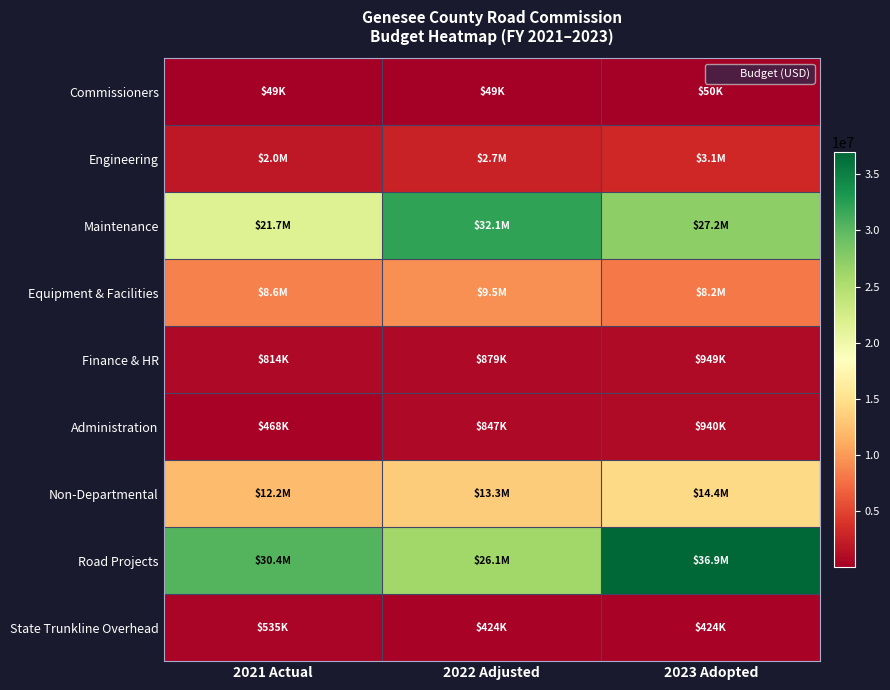

How many data points does each series have?

3